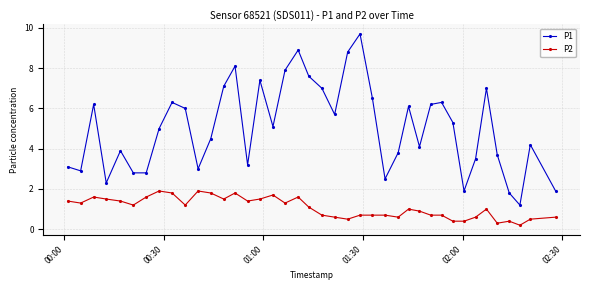

What is the value of the P2 point at the 29th from the left?

0.9